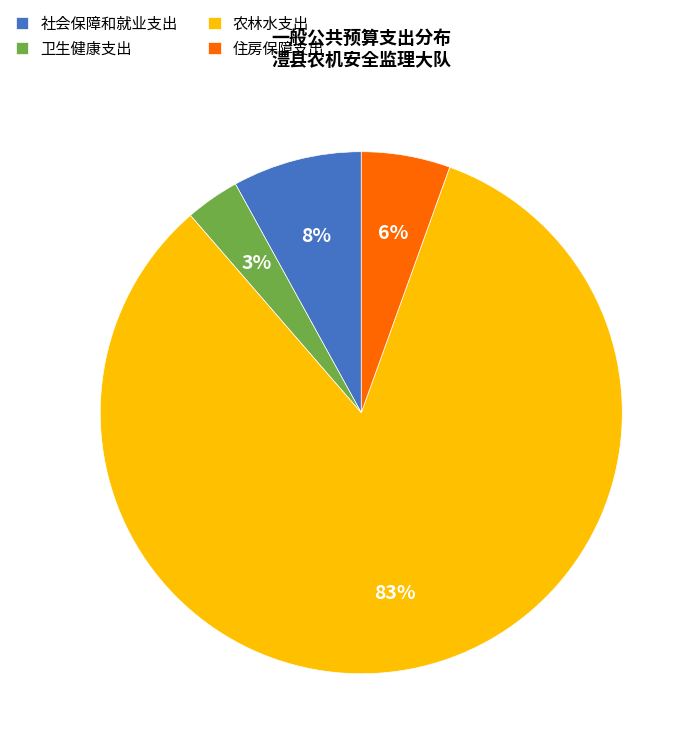

Do 住房保障支出 and 社会保障和就业支出 together represent more than half of the pie?

No